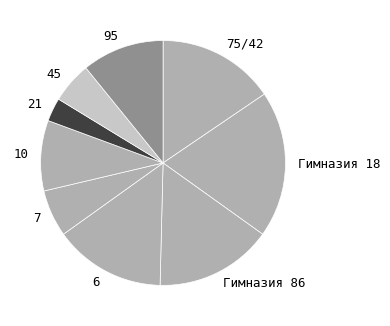

Does any single category account for the majority?

No